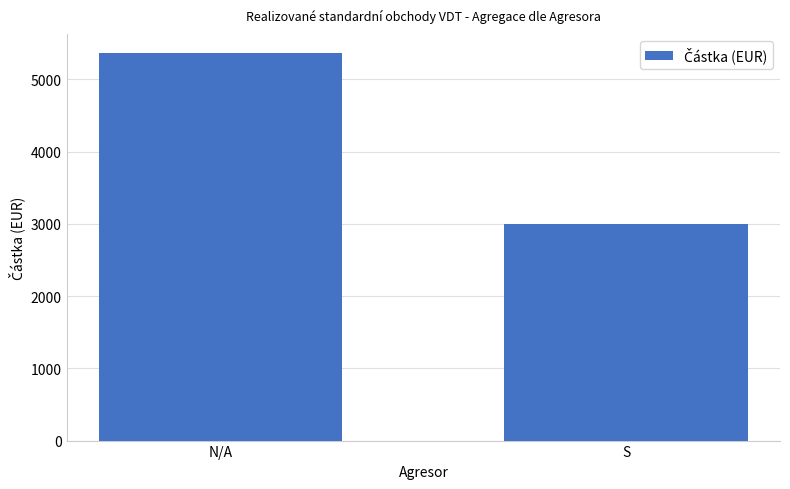

What is the difference between the values at S and N/A?

2362.6